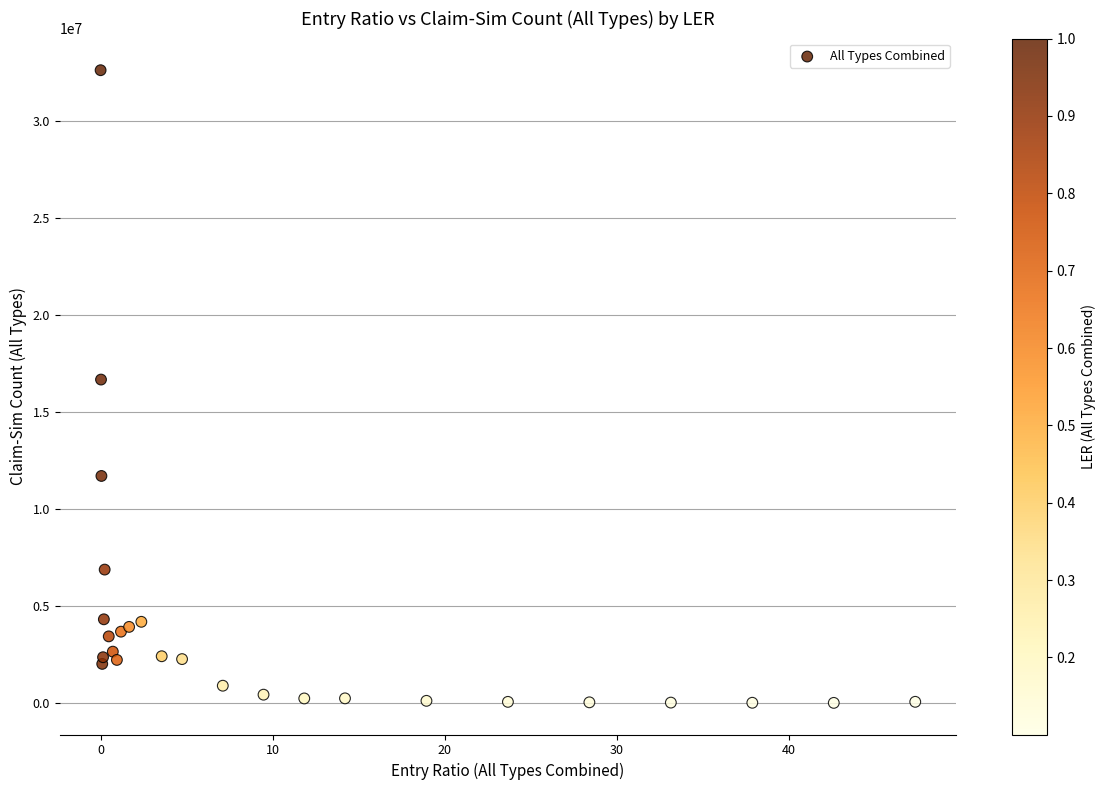

What Y value in the scatter plot is closest to 16311366?

16670544